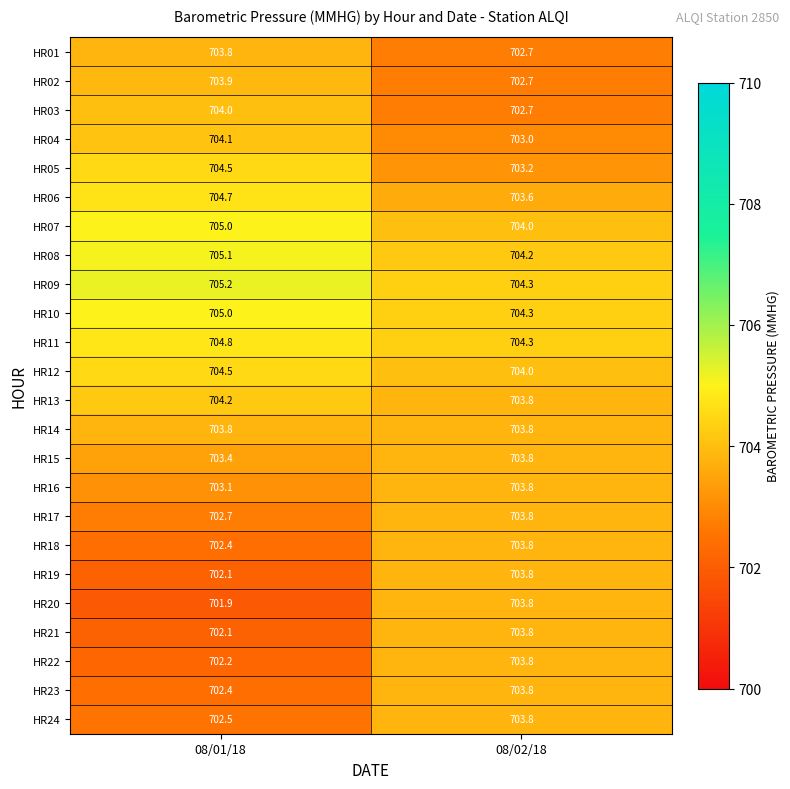

The value of HR13 at 08/02/18 is 703.8. True or false?

True